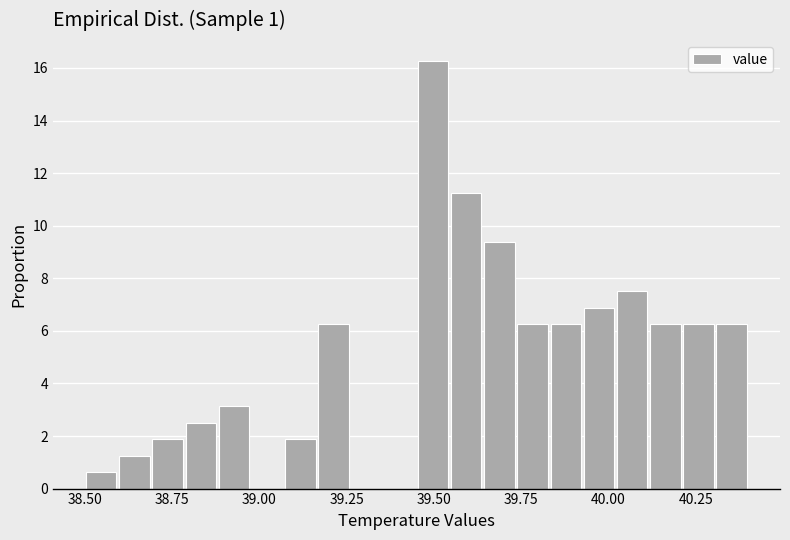

Around what value on the x-axis is the tallest bar? Give the approximate position of its centre, as read against the axis.

39.50